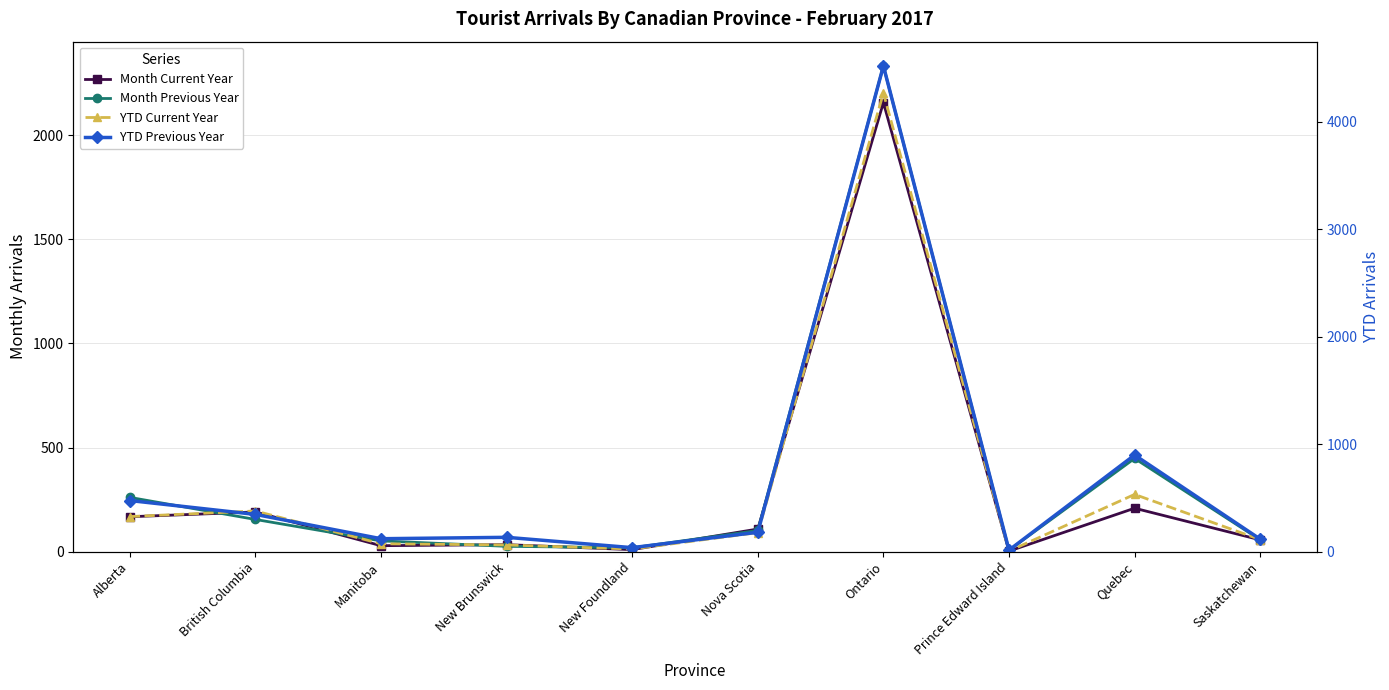

What is the label of the 5th point from the left?

New Foundland